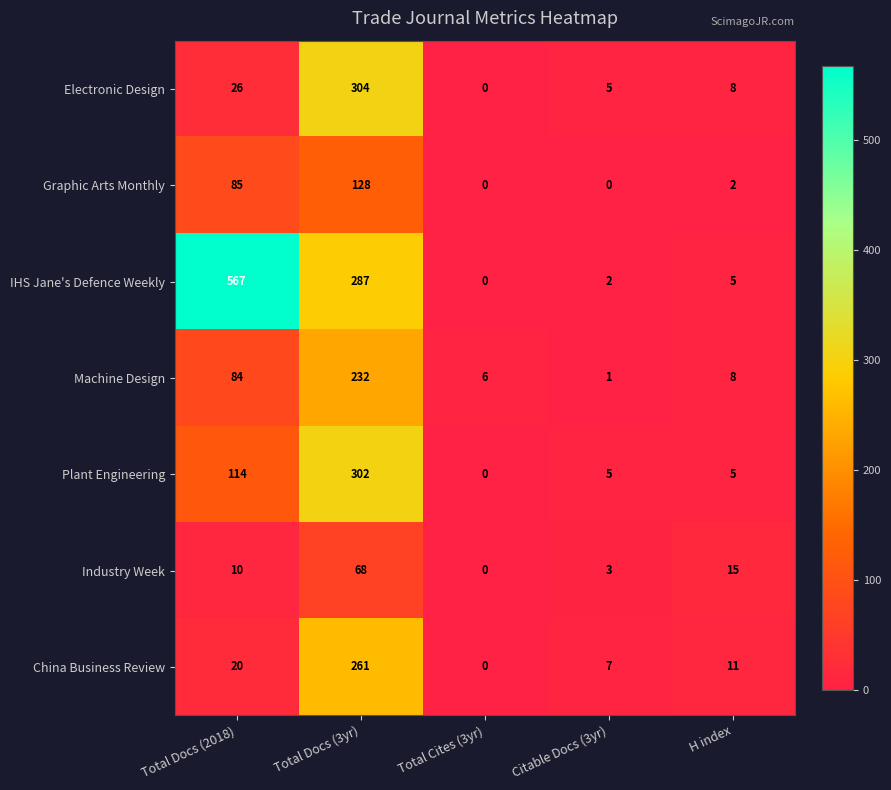

At which label does IHS Jane's Defence Weekly reach its peak?

Total Docs (2018)